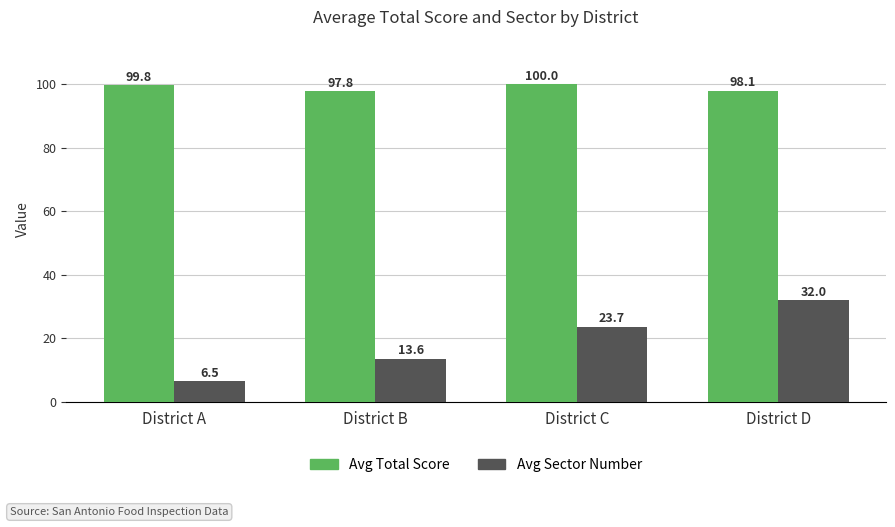

Which series has the largest total across all categories?

Avg Total Score